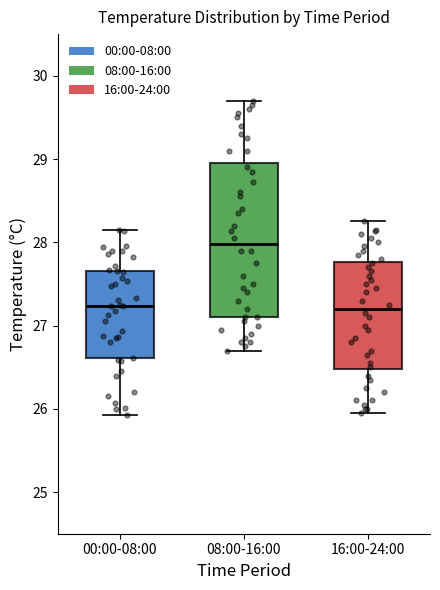

Reading left to right, transcribe this box plot: for each box, give where its median line is, the range the box spans, and where its two whiskers end, as read against the y-axis. The values are not printed on the chart, so give them approximately, as read against the axis.

00:00-08:00: median 27.2, box 26.6 to 27.7, whiskers 25.9 to 28.2
08:00-16:00: median 28.0, box 27.1 to 29.0, whiskers 26.7 to 29.7
16:00-24:00: median 27.2, box 26.5 to 27.8, whiskers 26.0 to 28.3